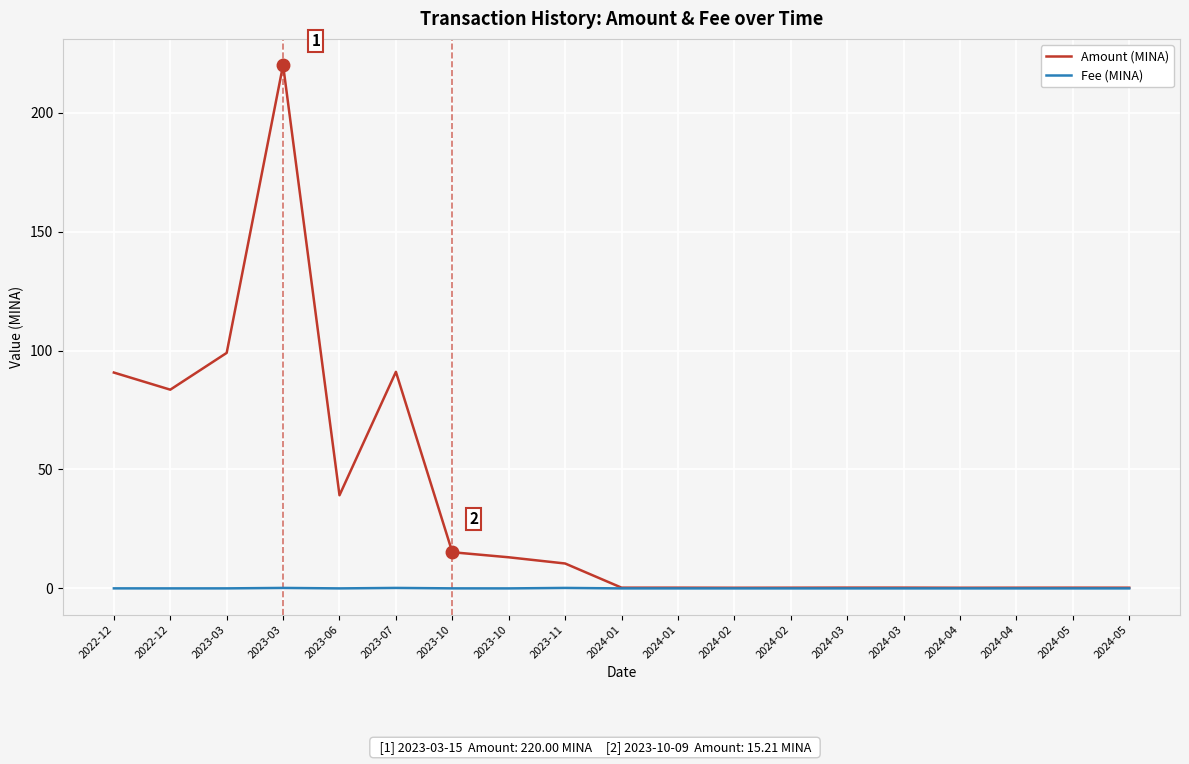

List the series in order of their peak value, lowest first.

Fee (MINA), Amount (MINA)